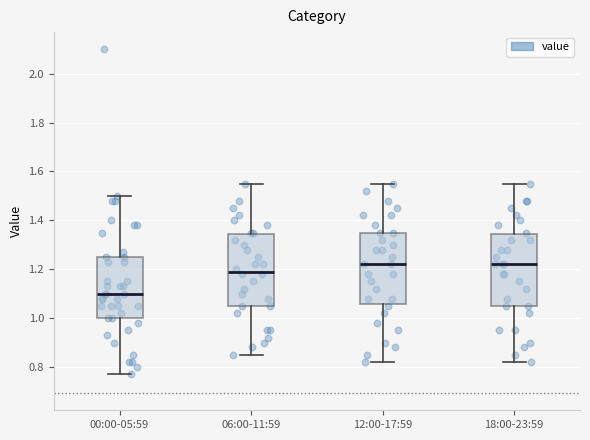

Reading left to right, read every box against the y-axis: the position of its median line, the range the box covers, and the ends of its whiskers. The values are not printed on the chart, so give them approximately, as read against the axis.

00:00-05:59: median 1.10, box 1.00 to 1.26, whiskers 0.78 to 1.50
06:00-11:59: median 1.20, box 1.06 to 1.34, whiskers 0.86 to 1.56
12:00-17:59: median 1.22, box 1.06 to 1.36, whiskers 0.82 to 1.56
18:00-23:59: median 1.22, box 1.06 to 1.34, whiskers 0.82 to 1.56